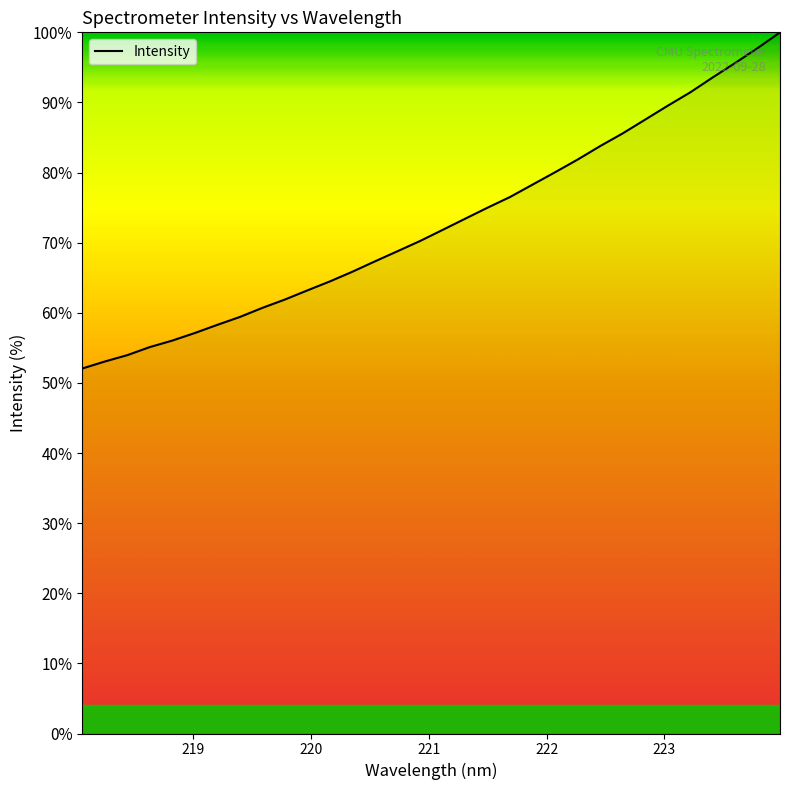

What is the difference between the maximum and minimum values?

48.0